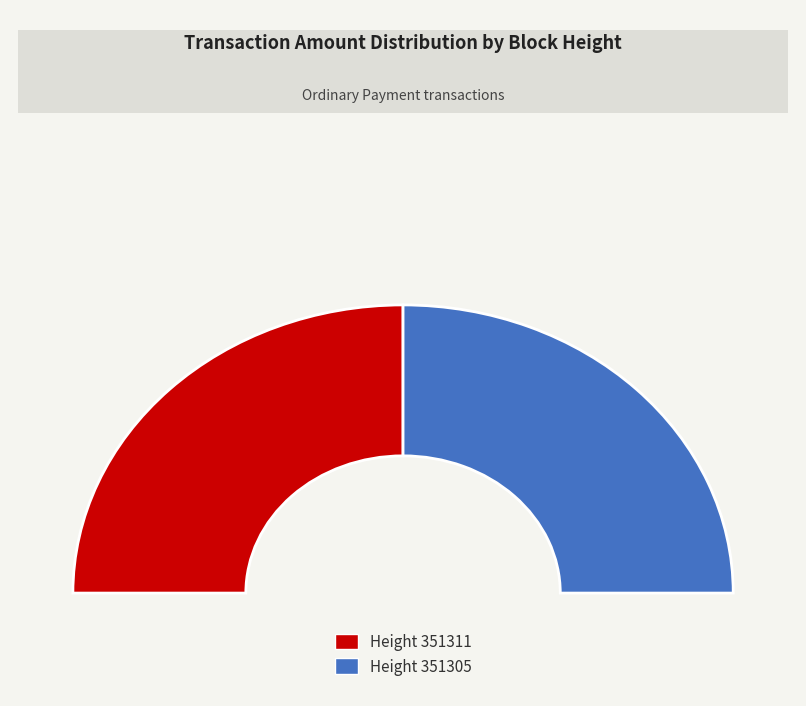

Rank the categories by value from lowest to highest.

351311, 351305